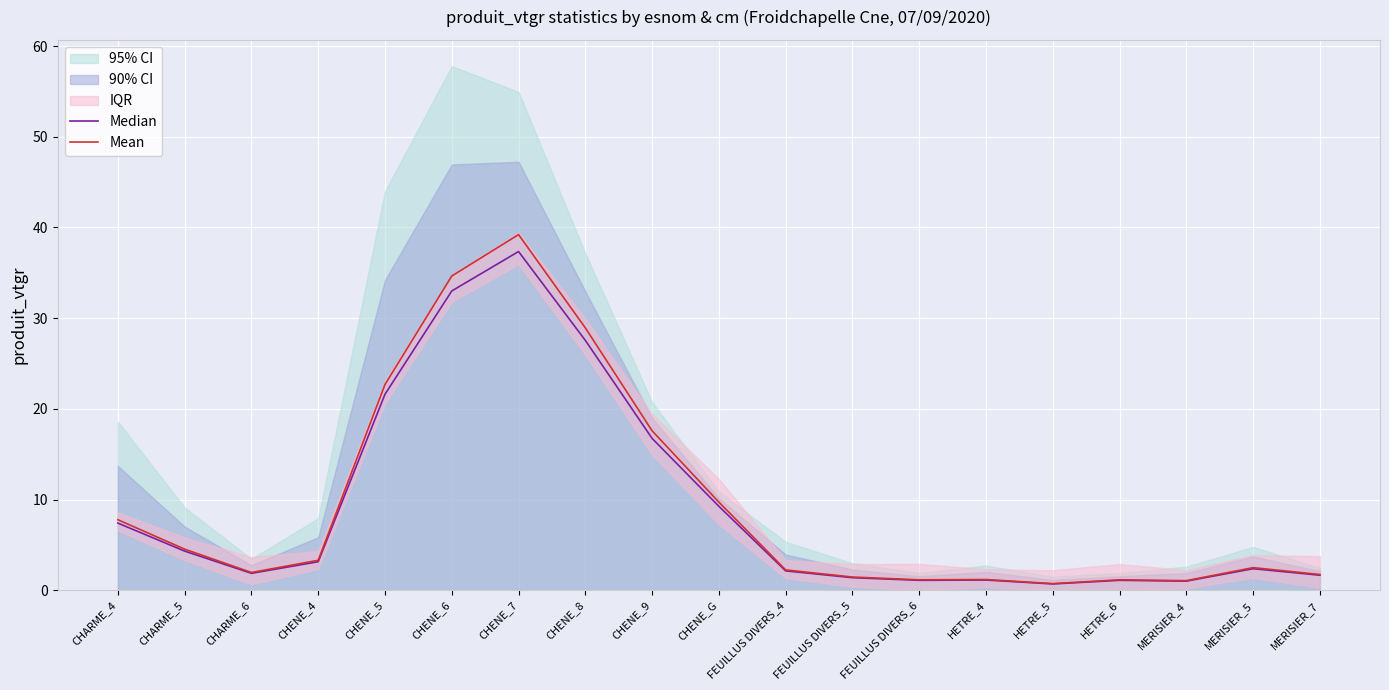

What is the lowest value of the Median series?

0.7